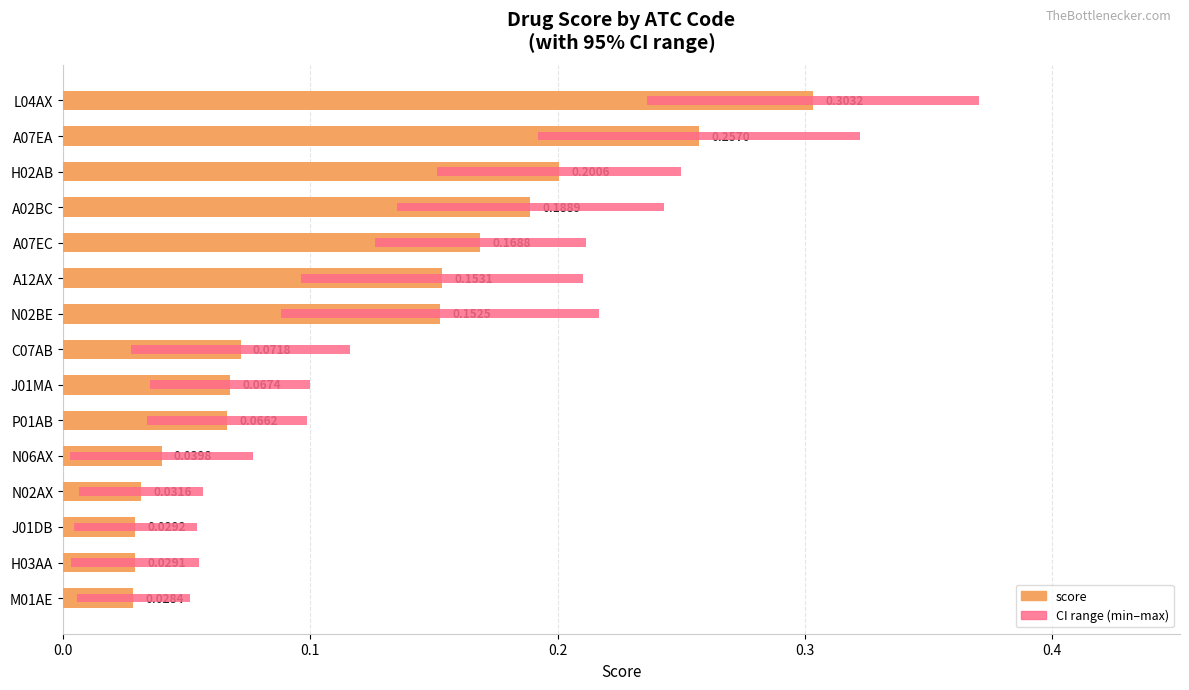

How many series are shown in this chart?

2